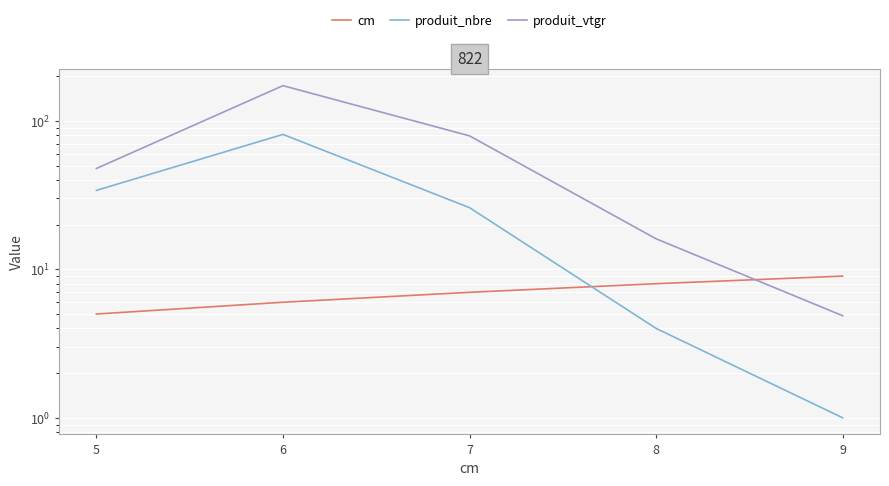

Is it true that cm equals 4.1 at 7?

False